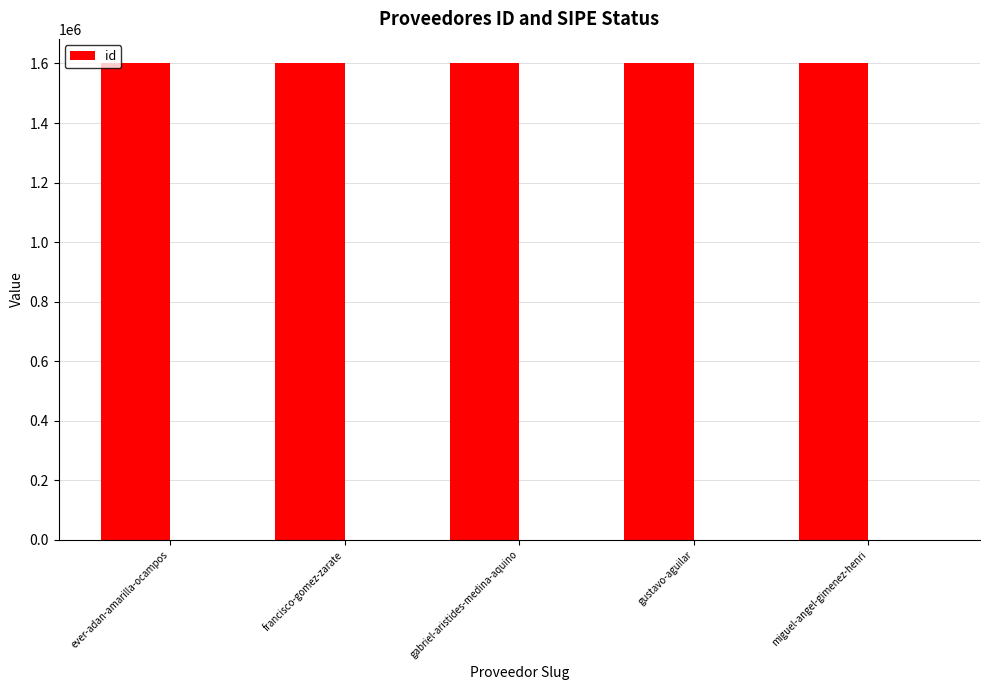

The chart shows a value of 858905 at francisco-gomez-zarate. True or false?

False